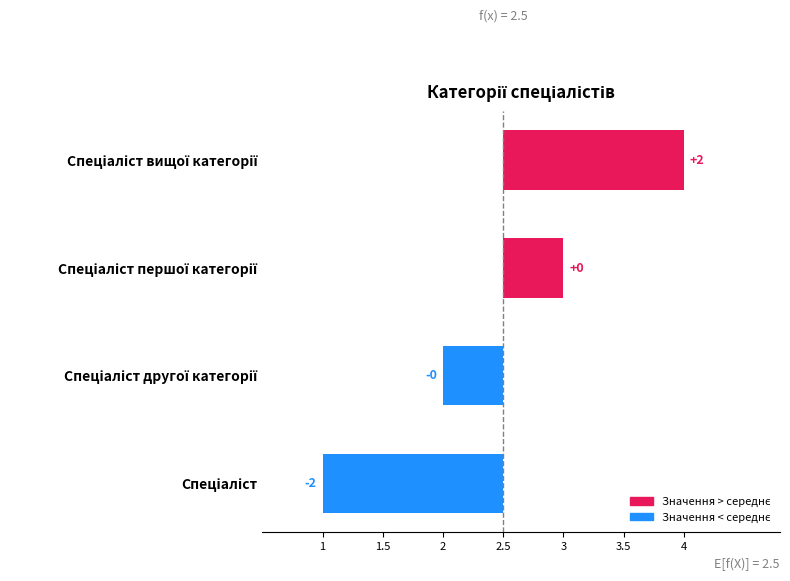

What is the smallest value displayed?

-1.5